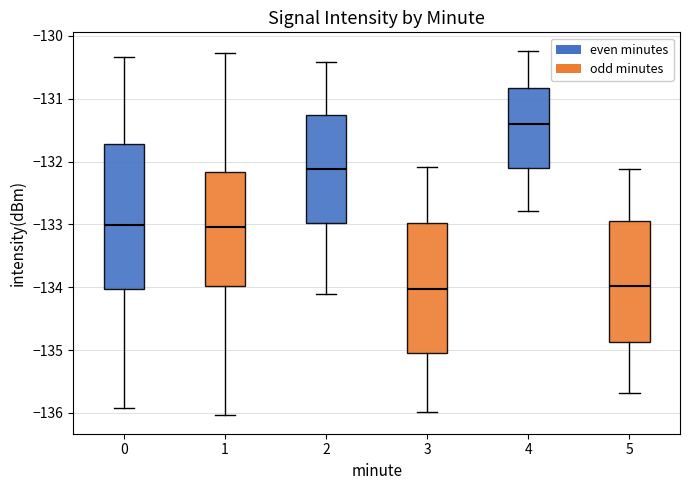

Reading left to right, transcribe this box plot: for each box, give where its median line is, the range the box spans, and where its two whiskers end, as read against the y-axis. The values are not printed on the chart, so give them approximately, as read against the axis.

0: median -133.0, box -134.0 to -131.7, whiskers -135.9 to -130.3
1: median -133.0, box -134.0 to -132.2, whiskers -136.0 to -130.3
2: median -132.1, box -133.0 to -131.3, whiskers -134.1 to -130.4
3: median -134.0, box -135.1 to -133.0, whiskers -136.0 to -132.1
4: median -131.4, box -132.1 to -130.8, whiskers -132.8 to -130.2
5: median -134.0, box -134.9 to -132.9, whiskers -135.7 to -132.1